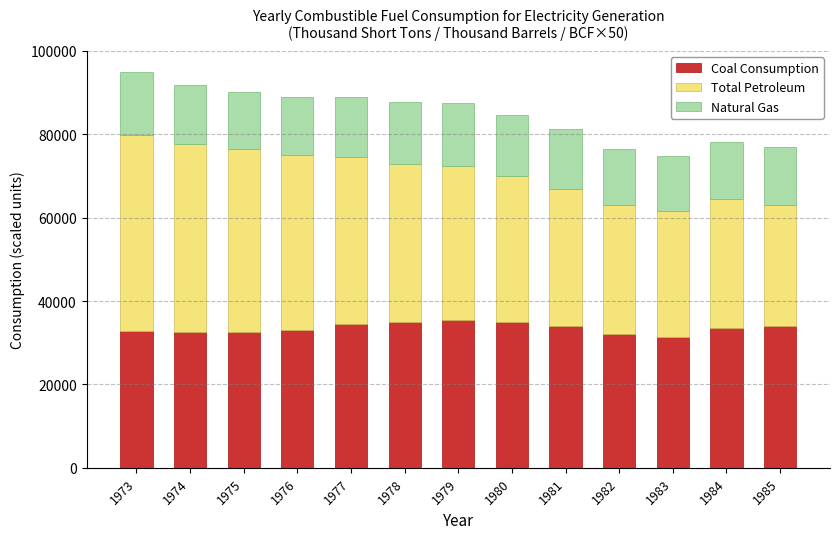

How many bars are there in total?

13